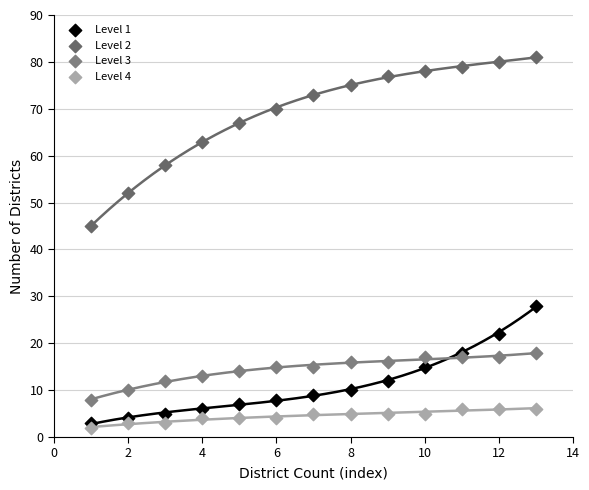

Across all series, what Y value is closest to 41?

45